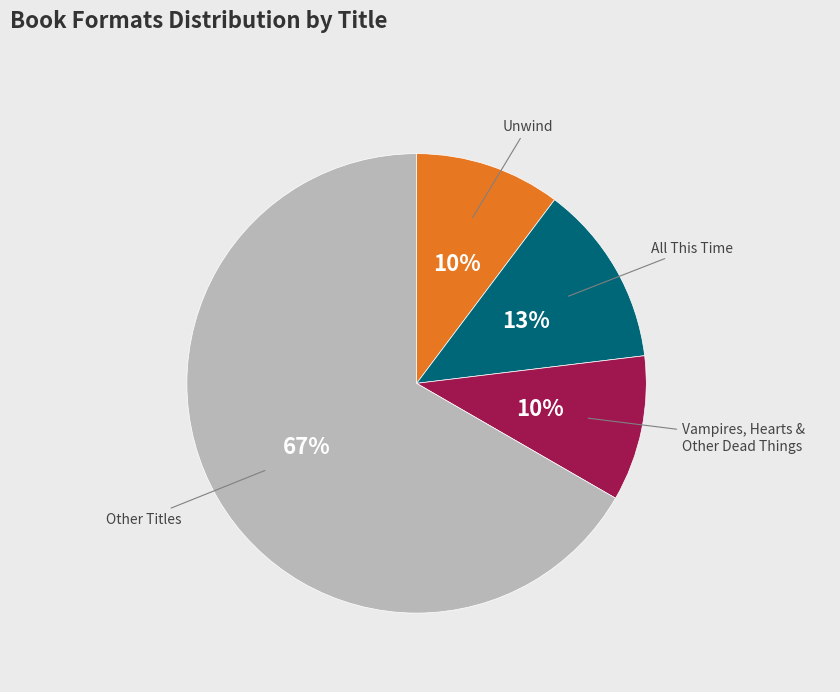

To the nearest percent, what portion does Vampires, Hearts & Other Dead Things represent?

10%